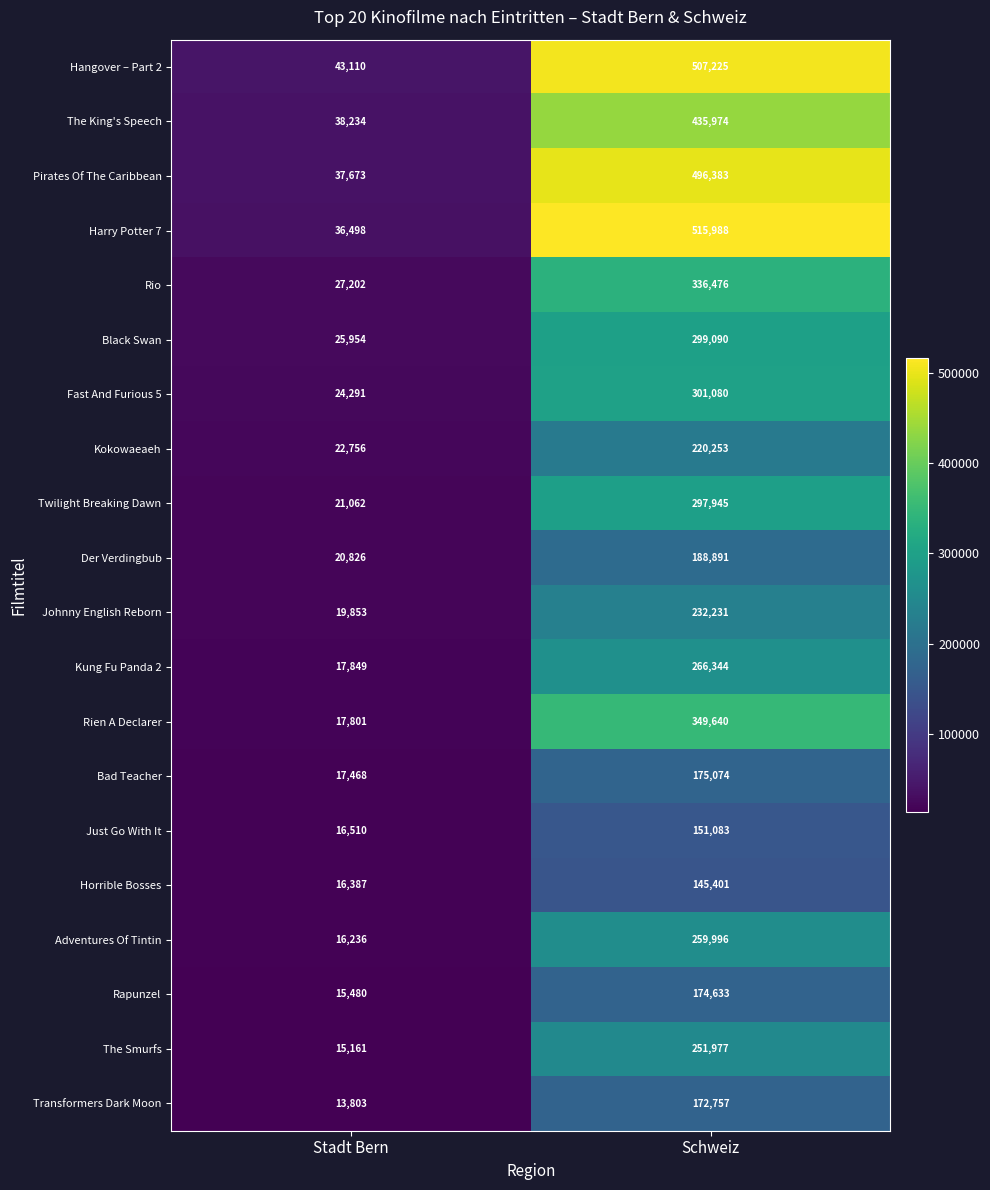

List the series in order of their peak value, lowest first.

Horrible Bosses, Just Go With It, Transformers Dark Moon, Rapunzel, Bad Teacher, Der Verdingbub, Kokowaeaeh, Johnny English Reborn, The Smurfs, Adventures Of Tintin, Kung Fu Panda 2, Twilight Breaking Dawn, Black Swan, Fast And Furious 5, Rio, Rien A Declarer, The King's Speech, Pirates Of The Caribbean, Hangover – Part 2, Harry Potter 7